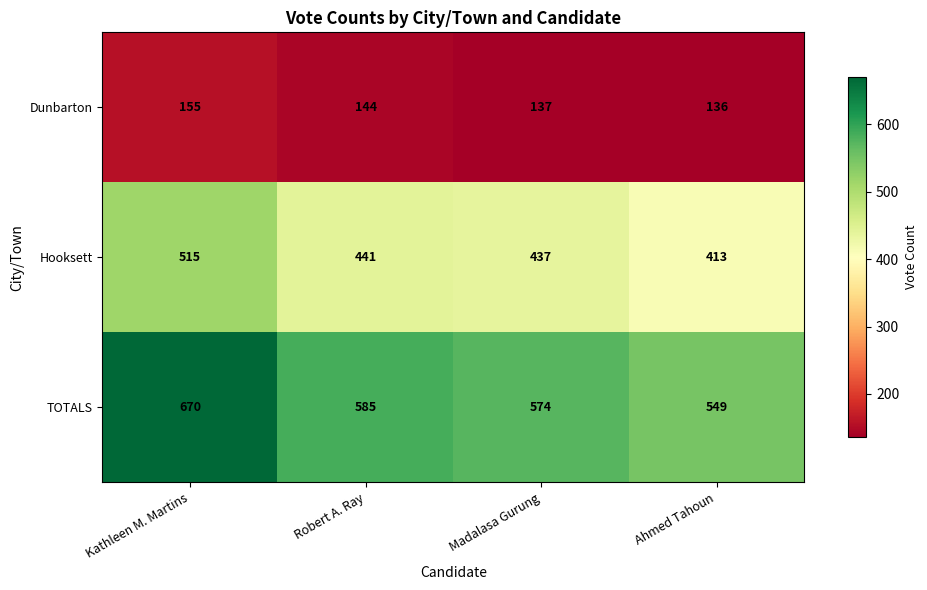

Reading left to right, what are all the values shown in this chart?

Dunbarton: 155	144	137	136
Hooksett: 515	441	437	413
TOTALS: 670	585	574	549